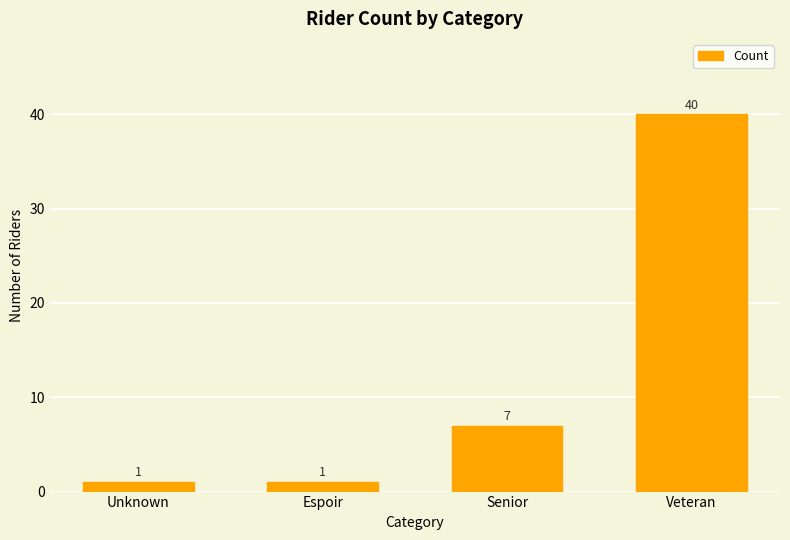

Count the values in the range 1 to 40.

4